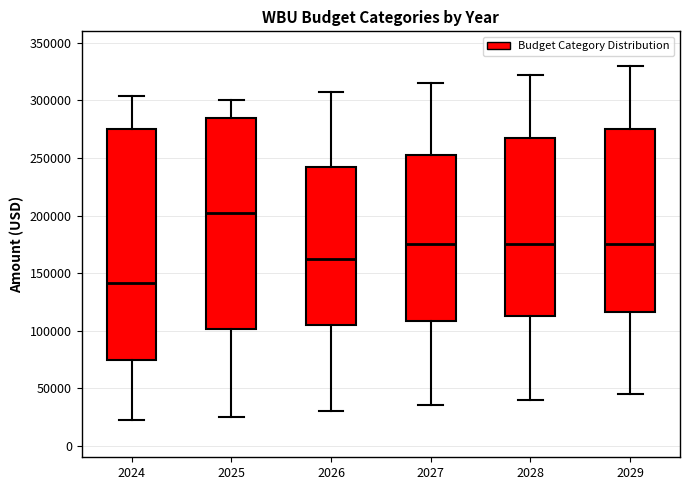

Where does the median line of the box at x = 2028 sit on the y-axis? The values are not printed on the chart, so give them approximately, as read against the axis.

175000